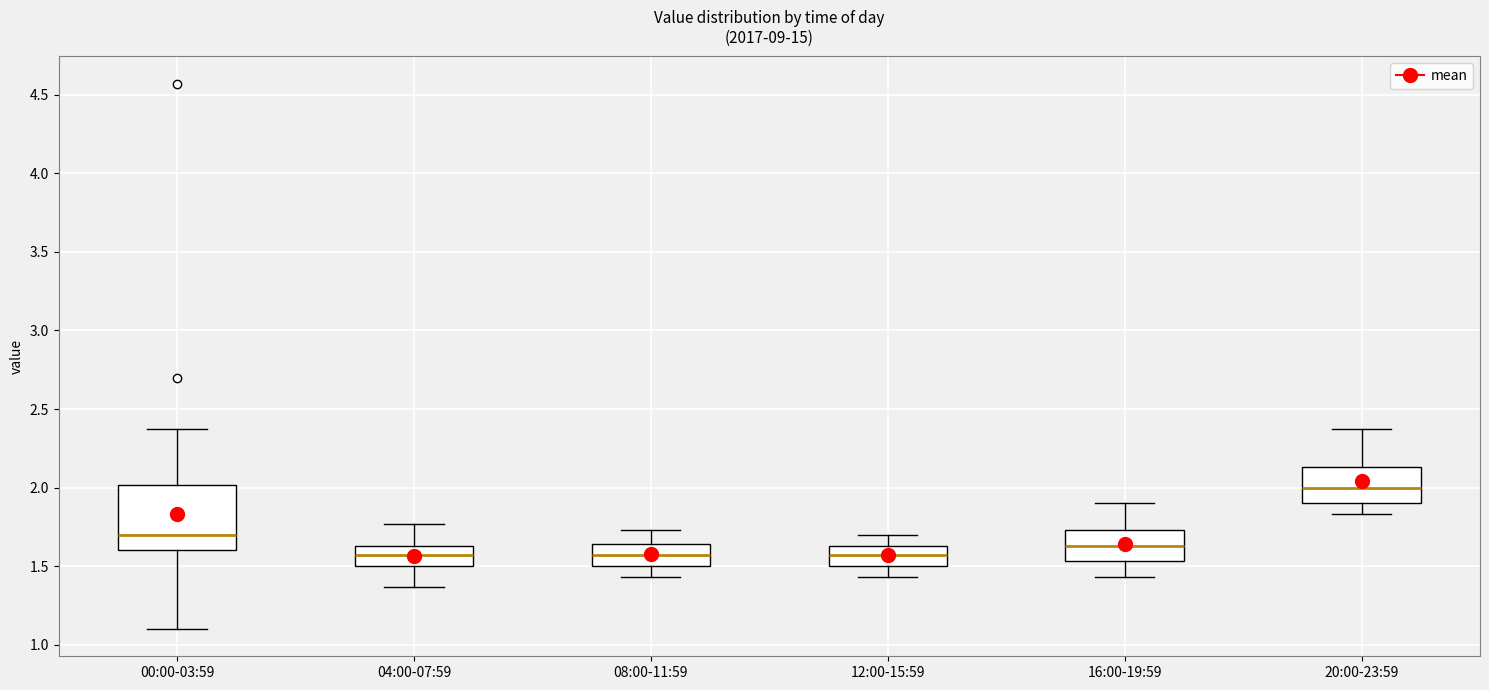

Reading left to right, read every box against the y-axis: the position of its median line, the range the box covers, and the ends of its whiskers. The values are not printed on the chart, so give them approximately, as read against the axis.

00:00-03:59: median 1.70, box 1.60 to 2.00, whiskers 1.10 to 2.35
04:00-07:59: median 1.55, box 1.50 to 1.65, whiskers 1.35 to 1.75
08:00-11:59: median 1.55, box 1.50 to 1.65, whiskers 1.45 to 1.75
12:00-15:59: median 1.55, box 1.50 to 1.65, whiskers 1.45 to 1.70
16:00-19:59: median 1.65, box 1.55 to 1.75, whiskers 1.45 to 1.90
20:00-23:59: median 2.00, box 1.90 to 2.15, whiskers 1.85 to 2.35